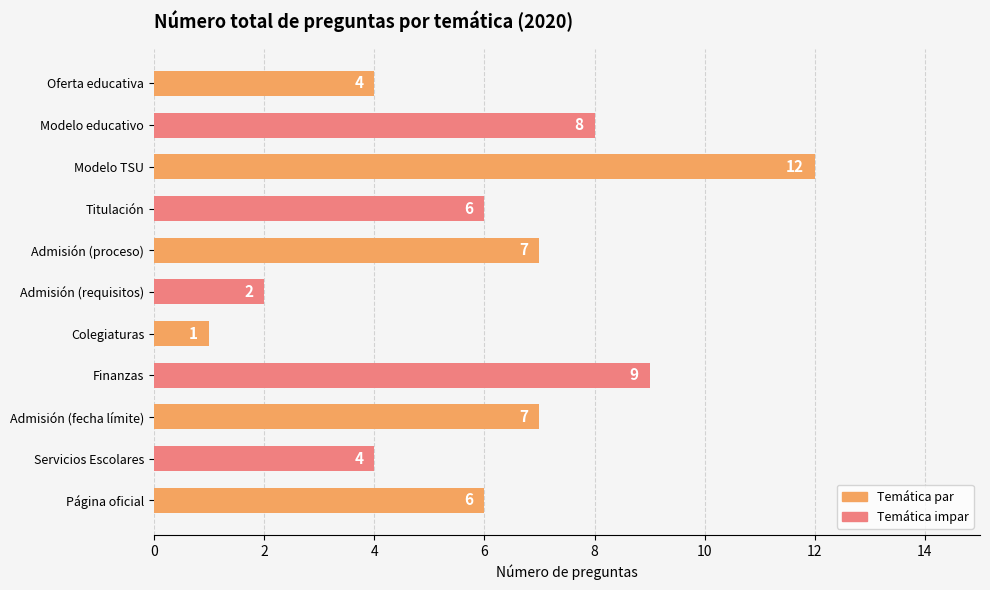

What is the difference between the second highest and minimum values?

8